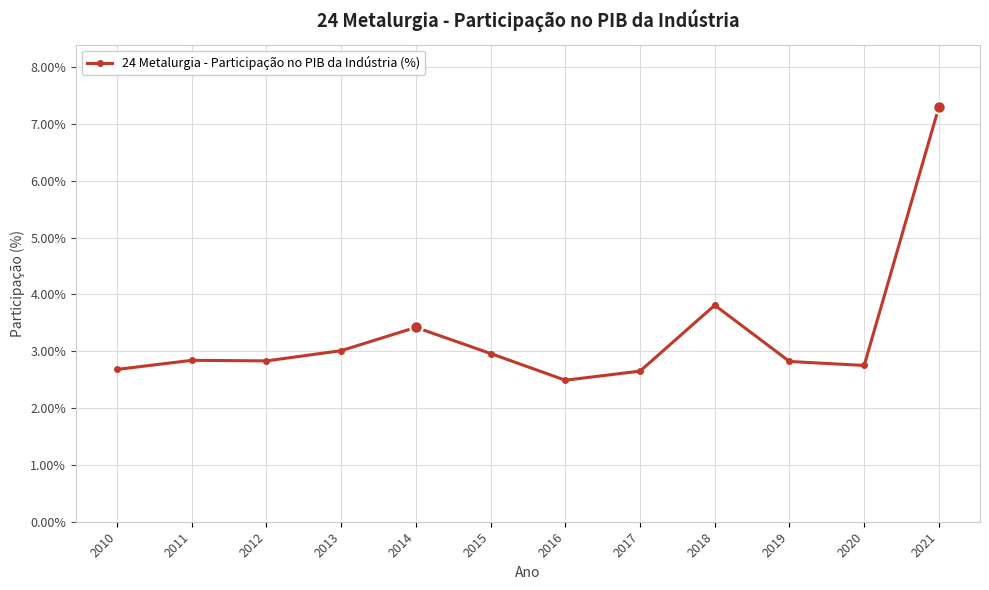

What is the approximate value at 2014?

3.4